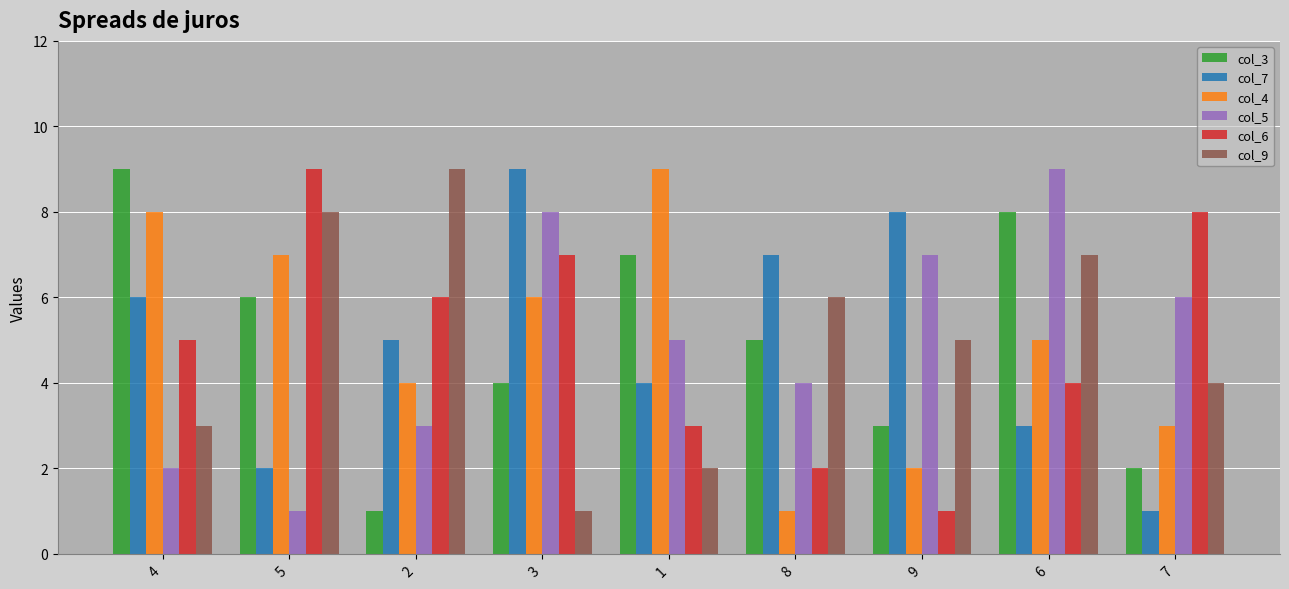

What is the sum of the col_7 values at 1 and 6?

7